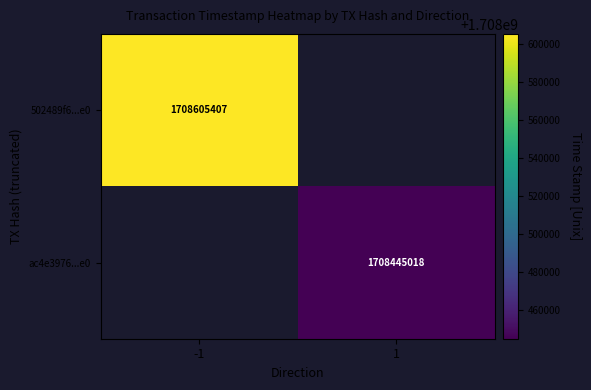

The ac4e3976...e0 series shows 2698541703 at 1. True or false?

False